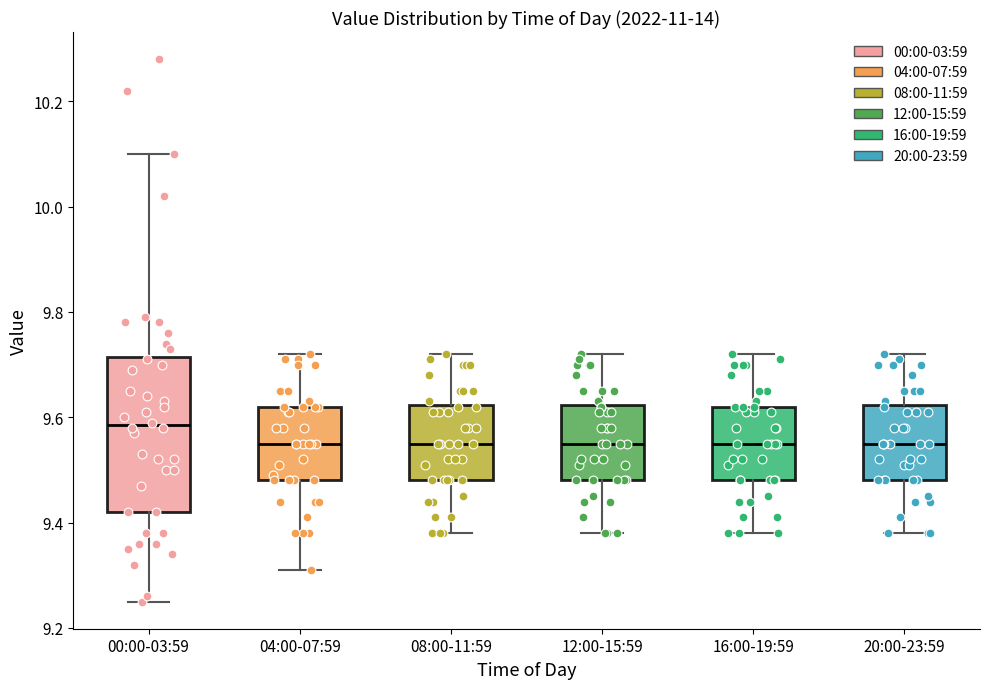

Reading left to right, transcribe this box plot: for each box, give where its median line is, the range the box spans, and where its two whiskers end, as read against the y-axis. The values are not printed on the chart, so give them approximately, as read against the axis.

00:00-03:59: median 9.58, box 9.42 to 9.72, whiskers 9.26 to 10.10
04:00-07:59: median 9.56, box 9.48 to 9.62, whiskers 9.32 to 9.72
08:00-11:59: median 9.56, box 9.48 to 9.62, whiskers 9.38 to 9.72
12:00-15:59: median 9.56, box 9.48 to 9.62, whiskers 9.38 to 9.72
16:00-19:59: median 9.56, box 9.48 to 9.62, whiskers 9.38 to 9.72
20:00-23:59: median 9.56, box 9.48 to 9.62, whiskers 9.38 to 9.72